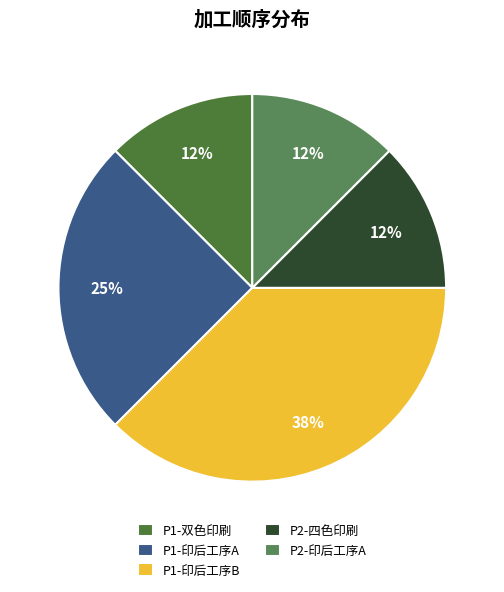

Which category has the biggest portion of the pie?

P1-印后工序B